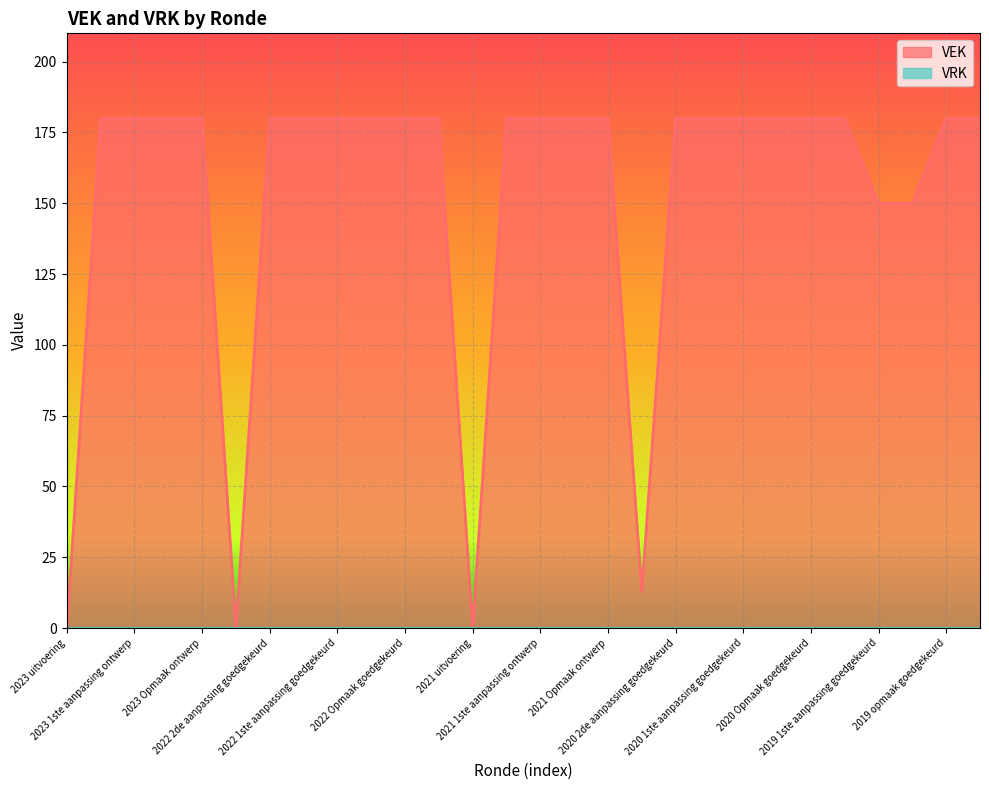

How many data points does each series have?

28